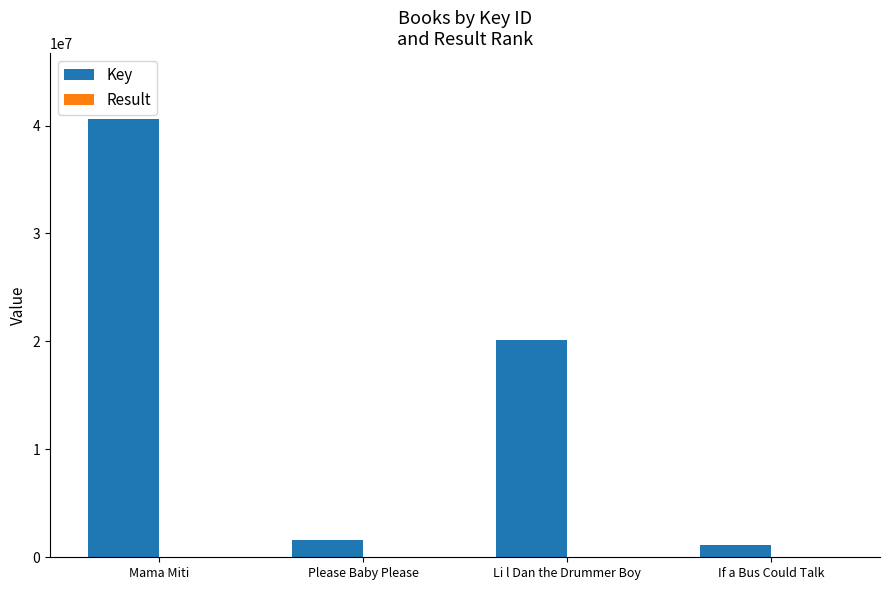

Which category has the highest value across all series?

Mama Miti